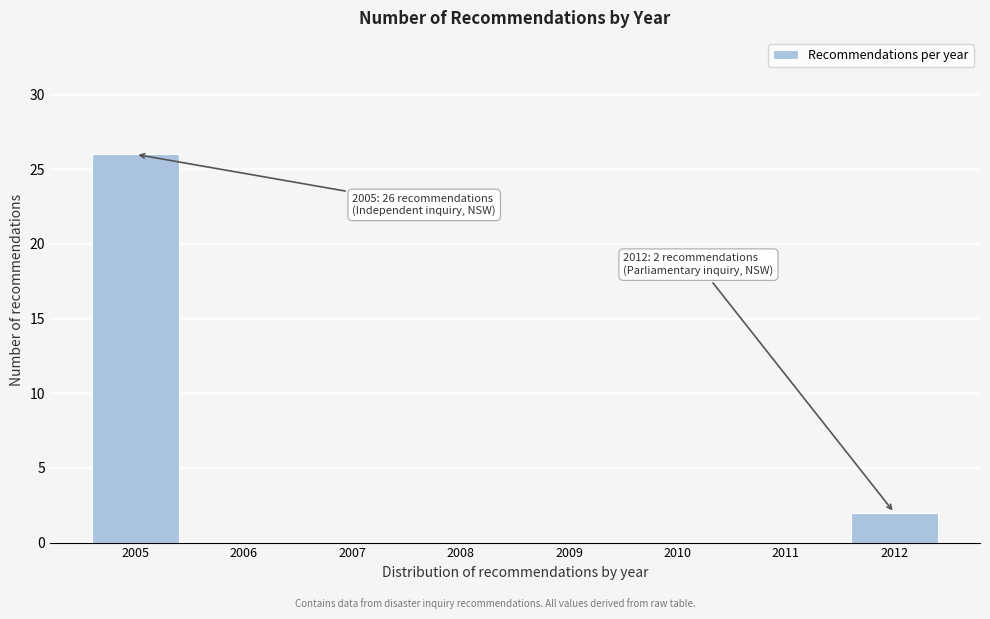

Reading left to right, extract all data points from this chart.

2005=26	2006=0	2007=0	2008=0	2009=0	2010=0	2011=0	2012=2